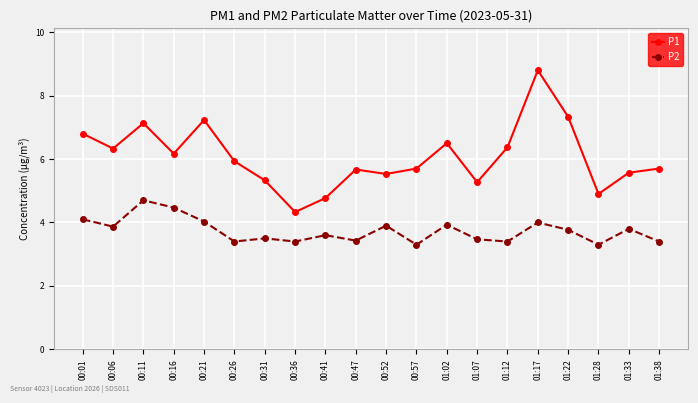

At which category is the sum across all series the highest?

01:17